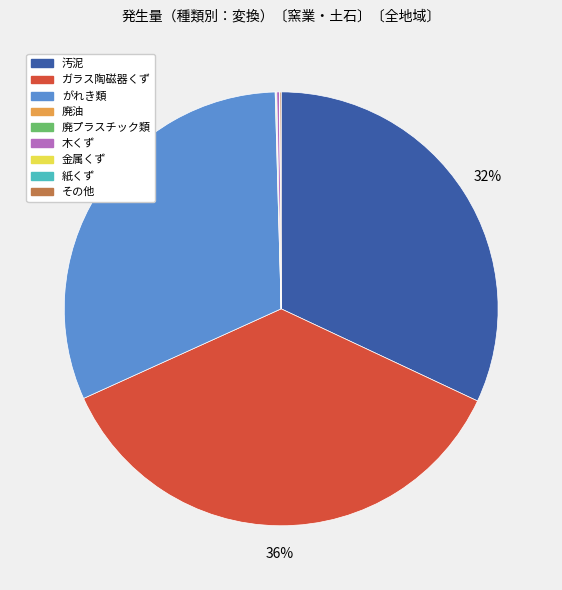

To the nearest percent, what portion does 汚泥 represent?

32%